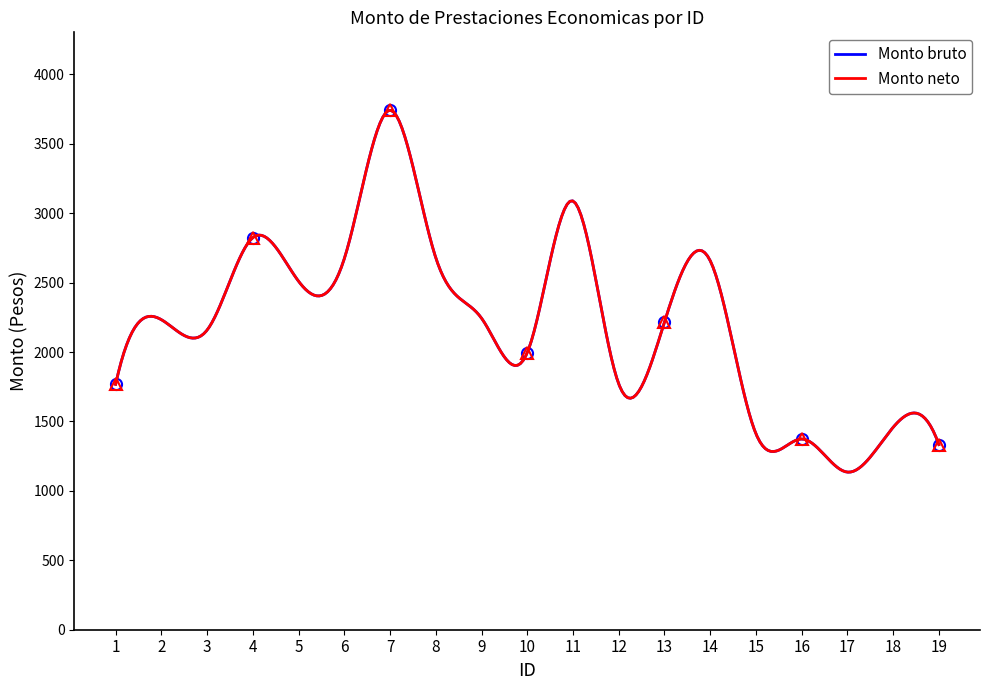

Rank the series at 11 from highest to lowest value.

Monto bruto, Monto neto